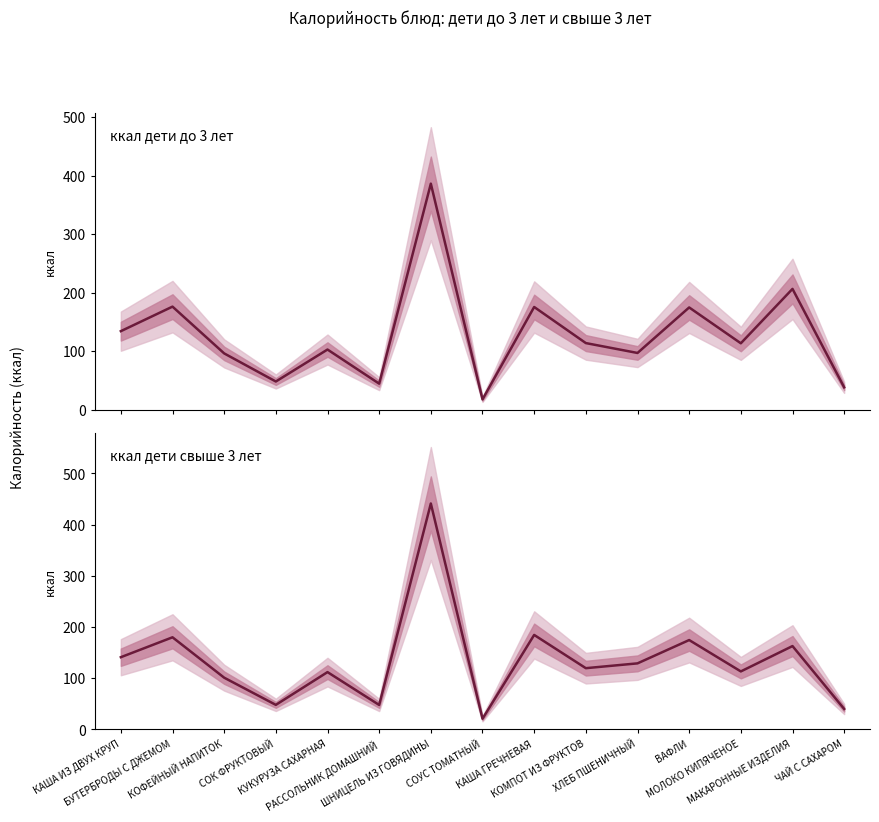

At how many categories does at least one series exceed 315?

1